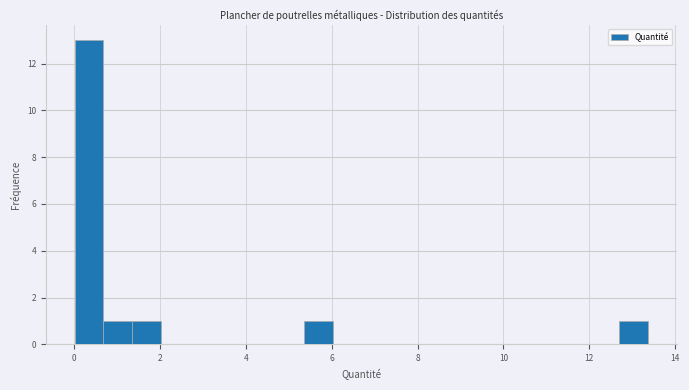

Around what value on the x-axis is the tallest bar? Give the approximate position of its centre, as read against the axis.

0.4